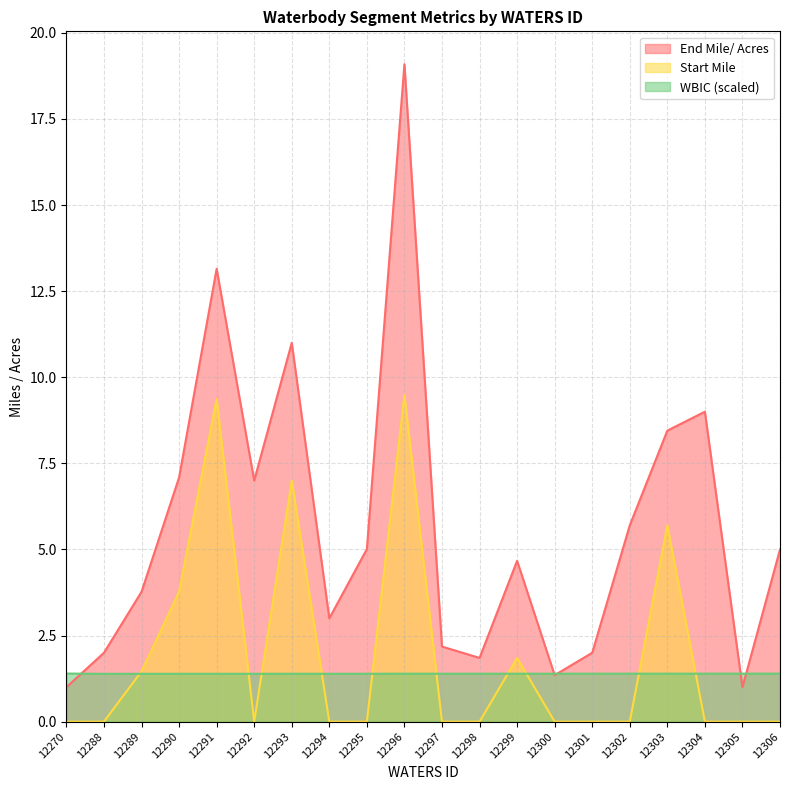

True or false: WBIC (scaled) has a value of 0.4 at 12301.

False